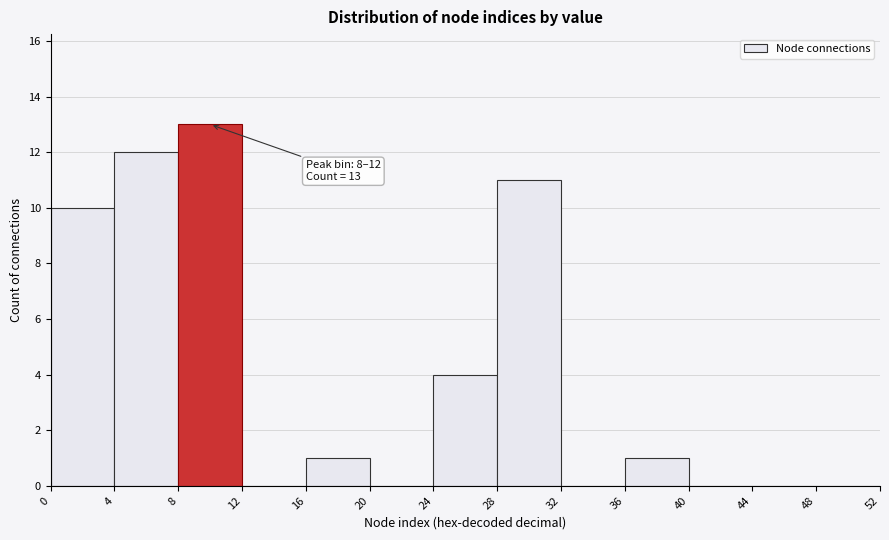

Which range on the x-axis has the tallest bar?

8 to 12